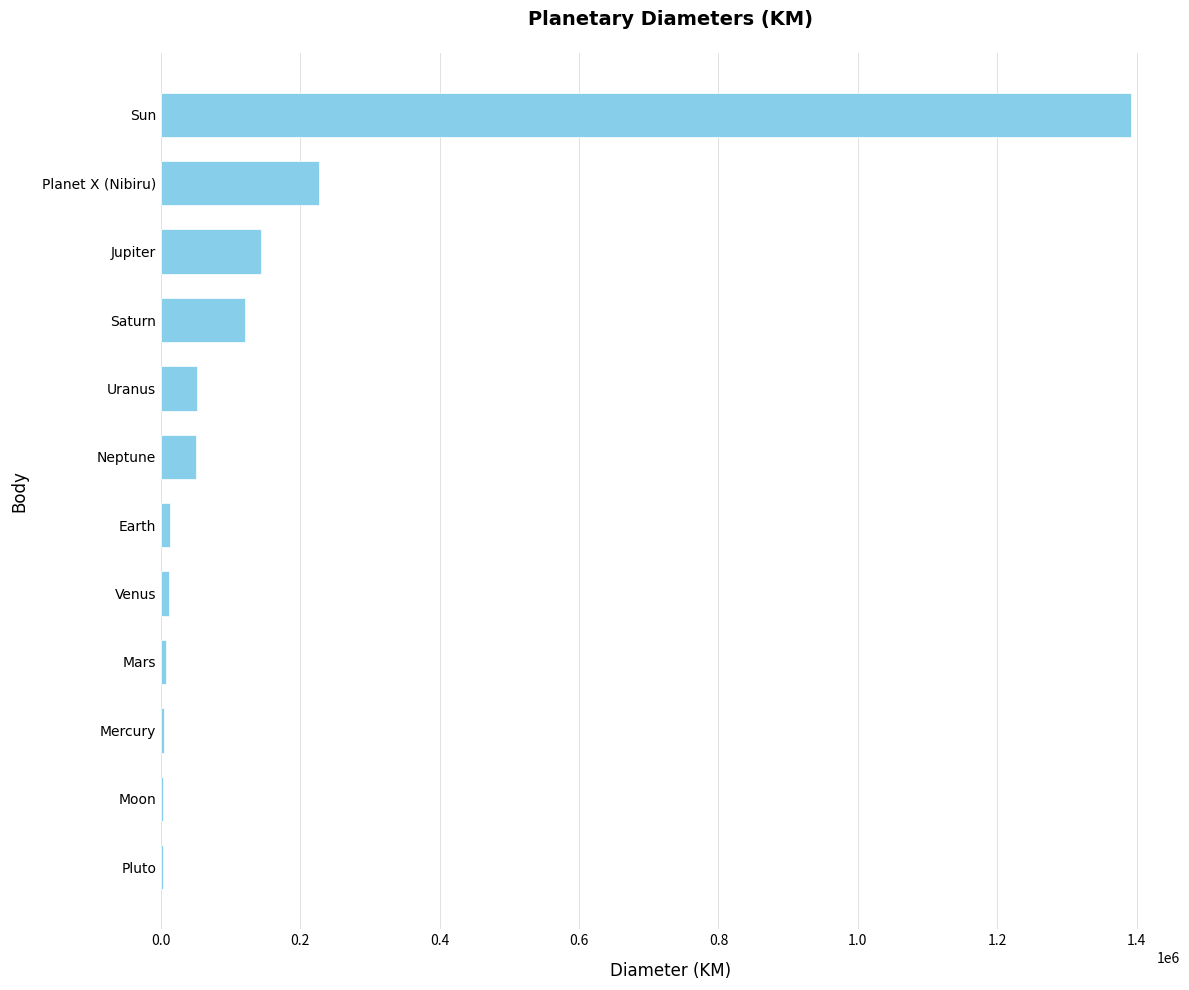

What is the sum of all values?

2026140